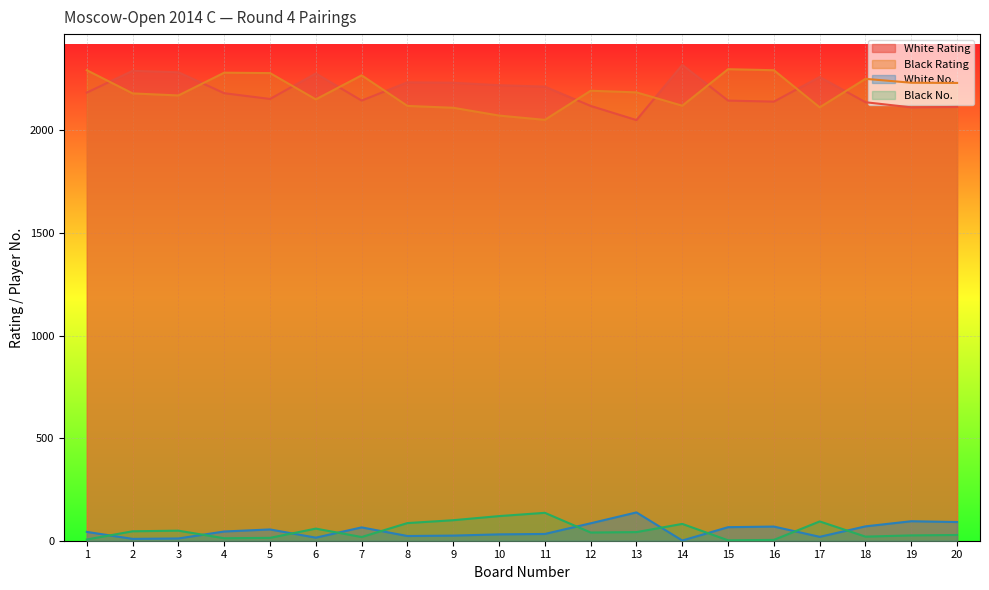

What is the difference between the highest and lowest values at 18?

2231